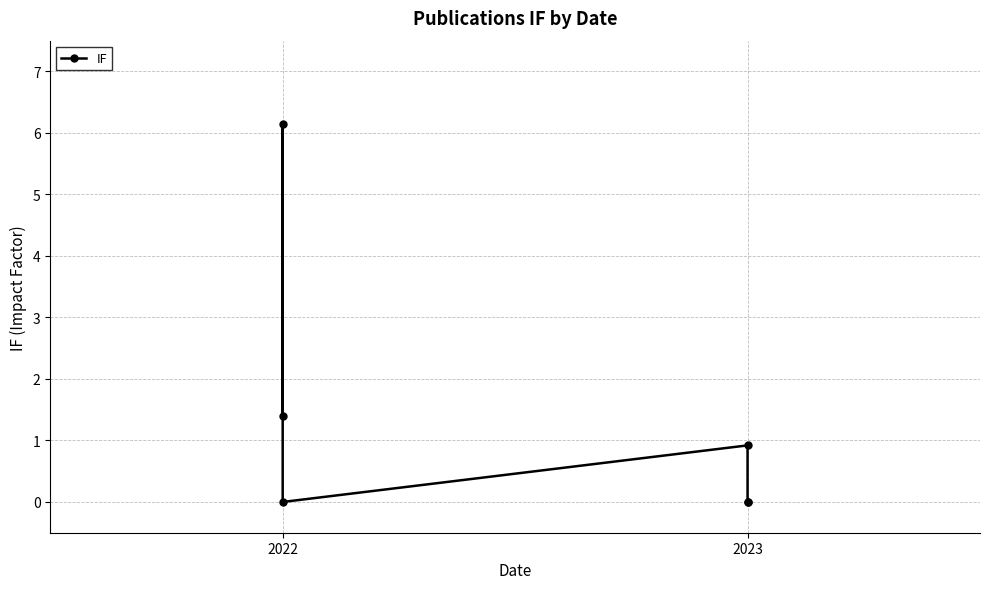

How many lines are shown in the chart?

1